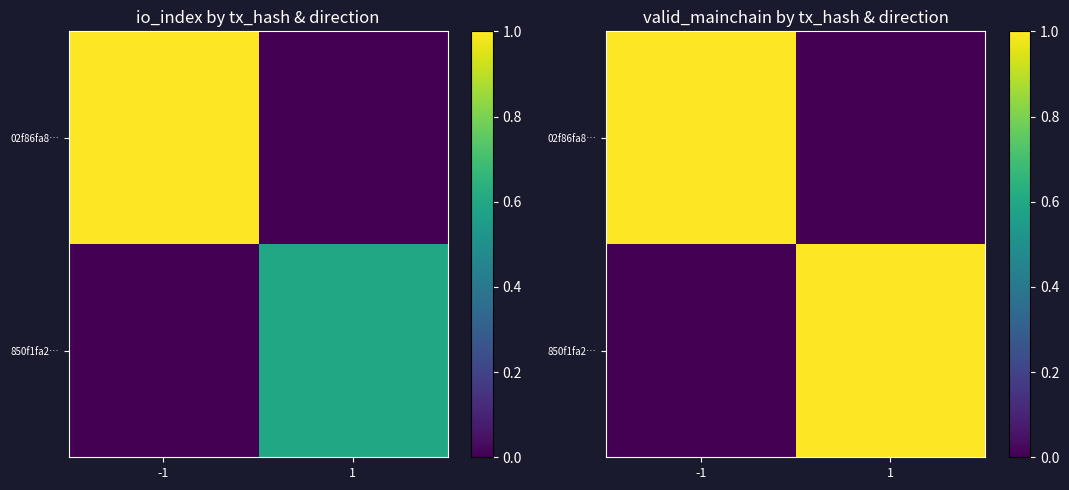

Rank the categories by 850f1fa2… value from highest to lowest.

1, -1